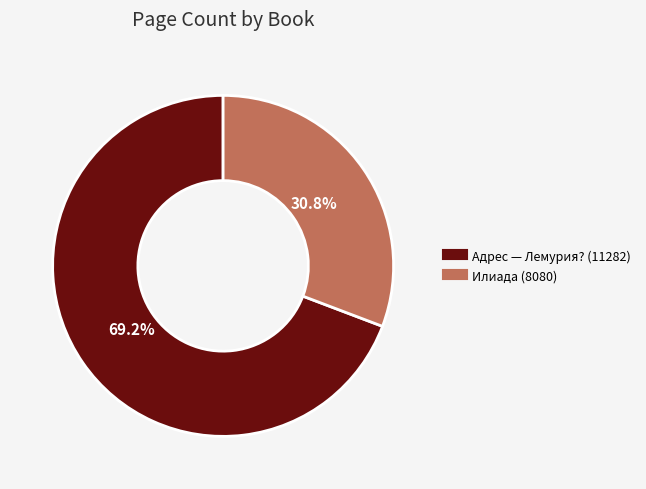

What percentage is the Адрес — Лемурия? (11282) slice, to the nearest percent?

69%